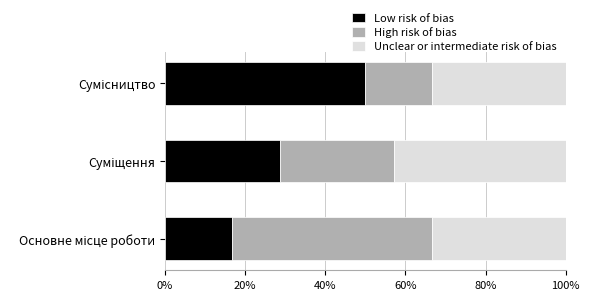

What is the maximum value for Low risk of bias?

50.0